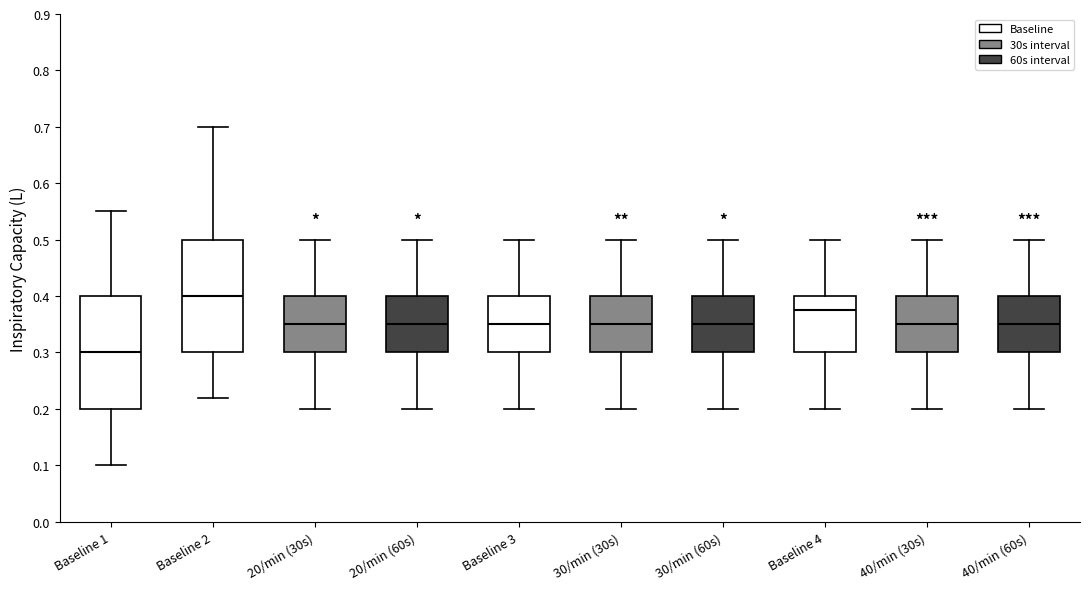

Which box has the lowest median line?

Baseline 1